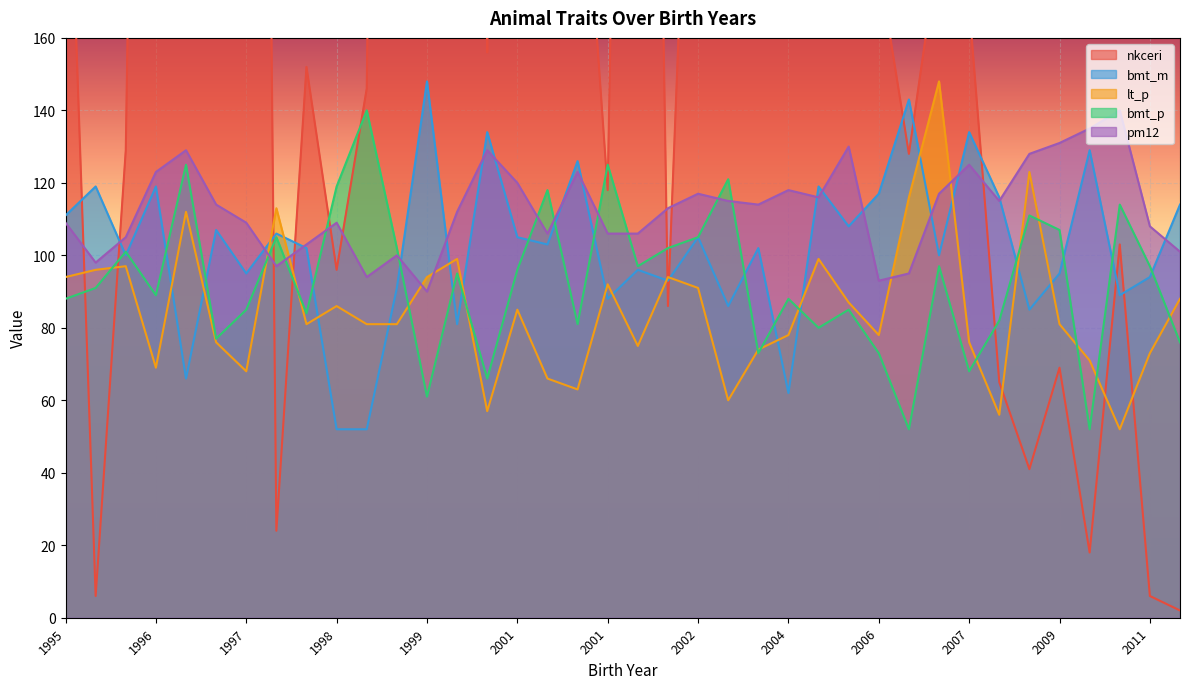

What is the difference between the bmt_m values at 1997-07-10 and 2011-07-08?

13